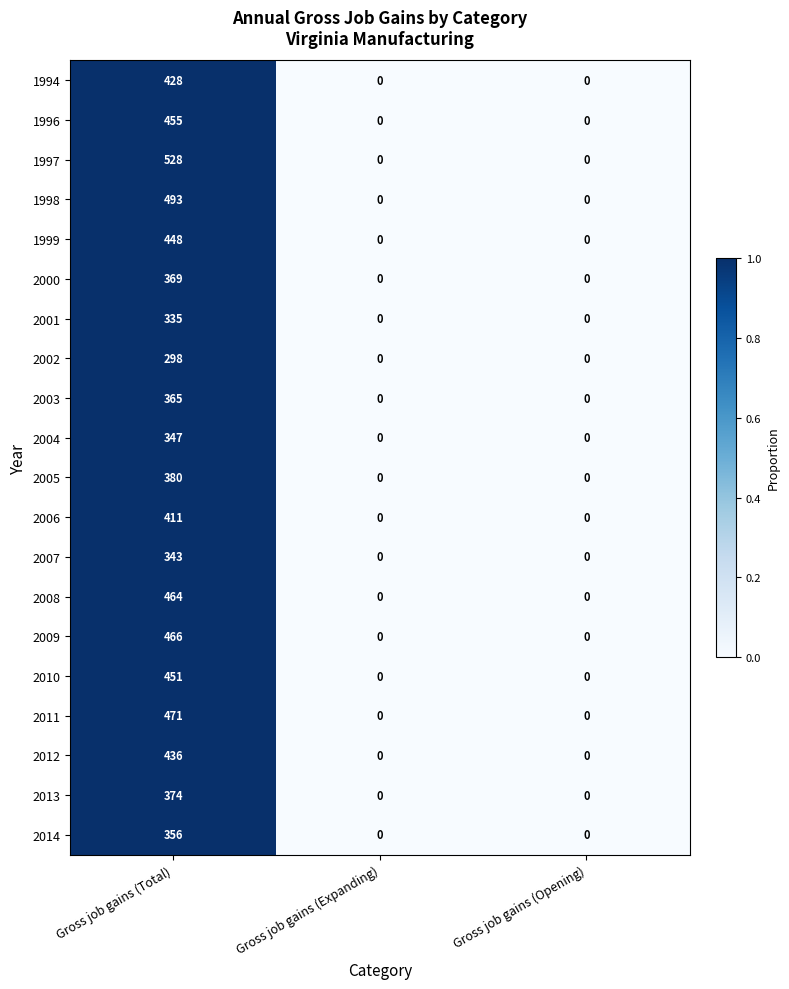

How many distinct data groups are displayed?

20